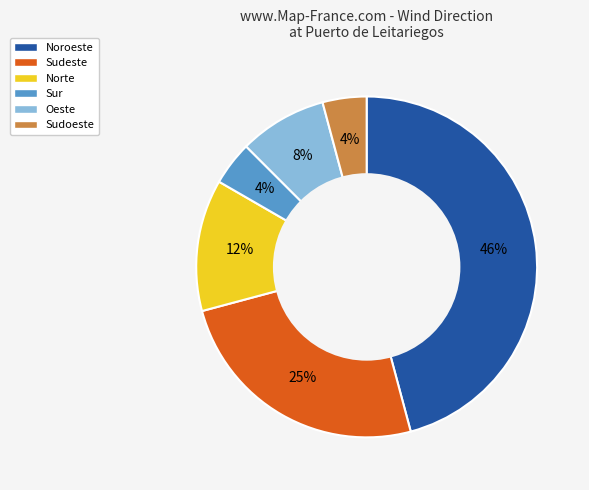

To the nearest percent, what is the difference between the largest and smallest slice percentages?

42%